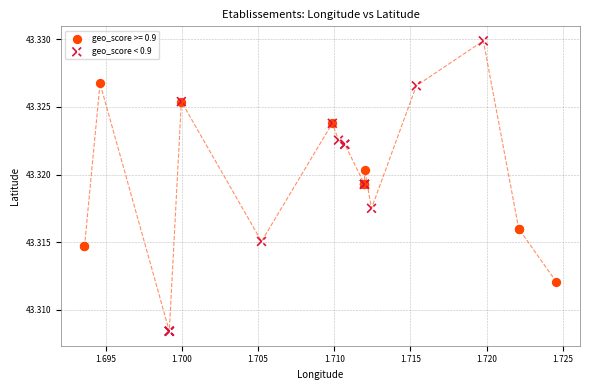

Which series contains the highest Y value?

geo_score < 0.9